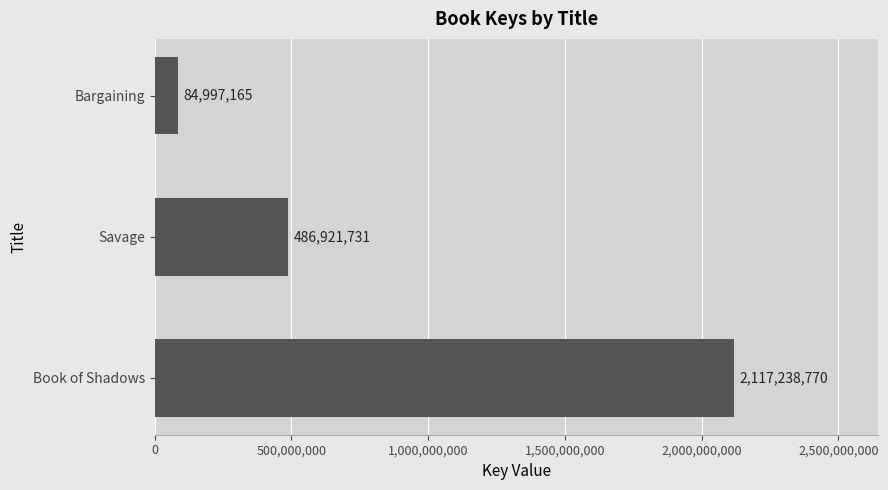

Reading bottom to top, list all the values displayed in this chart.

Book of Shadows=2117238770	Savage=486921731	Bargaining=84997165